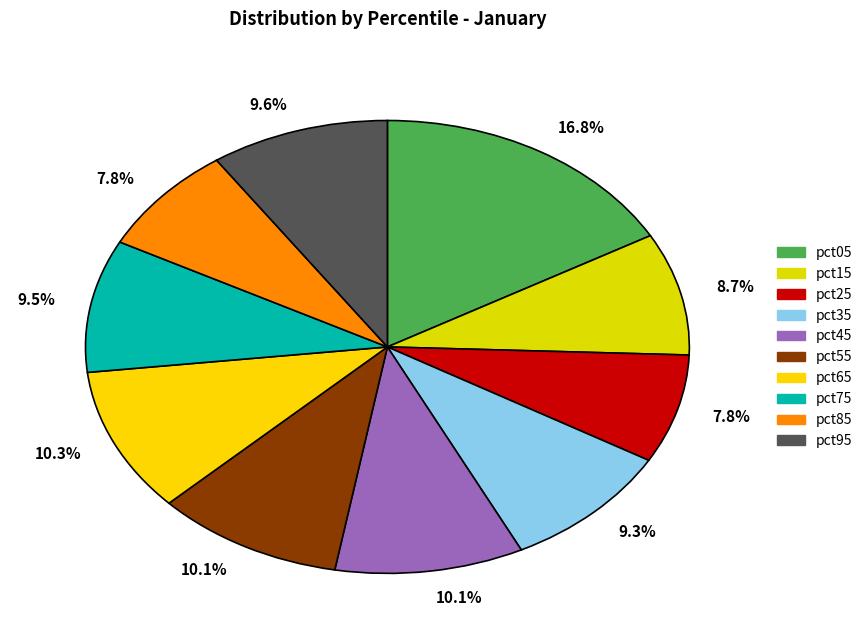

How many segments does this pie chart have?

10